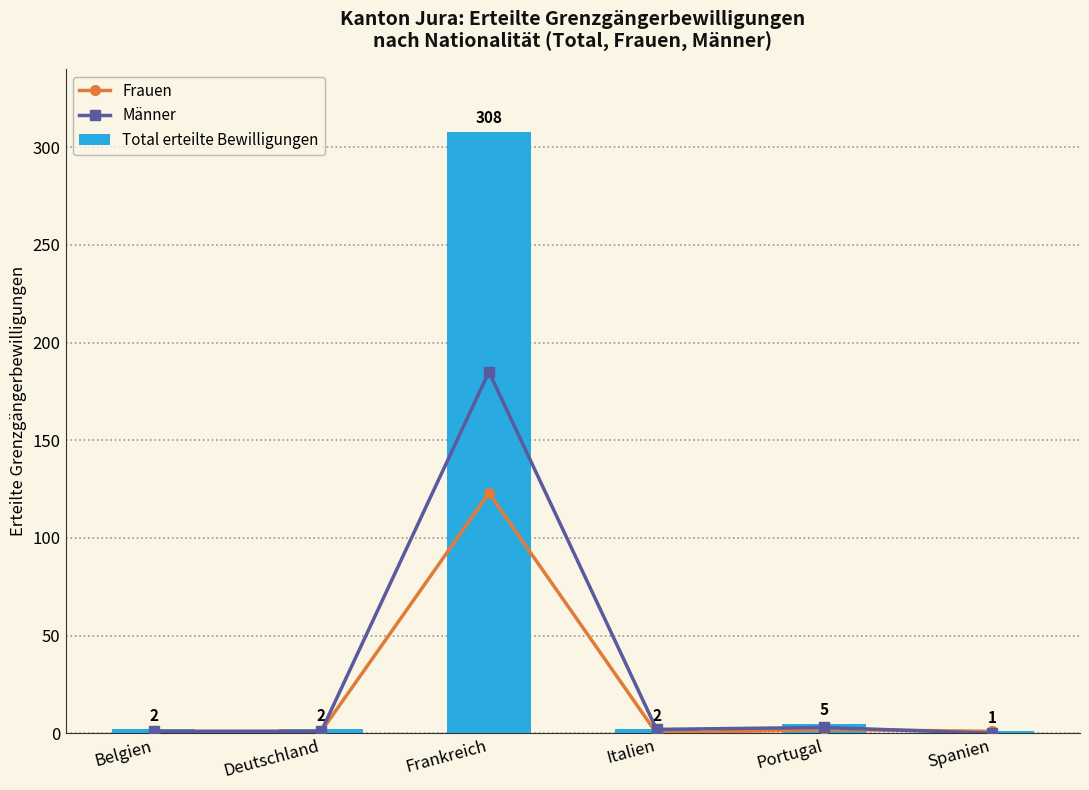

True or false: Frauen has a value of 2 at Portugal.

True